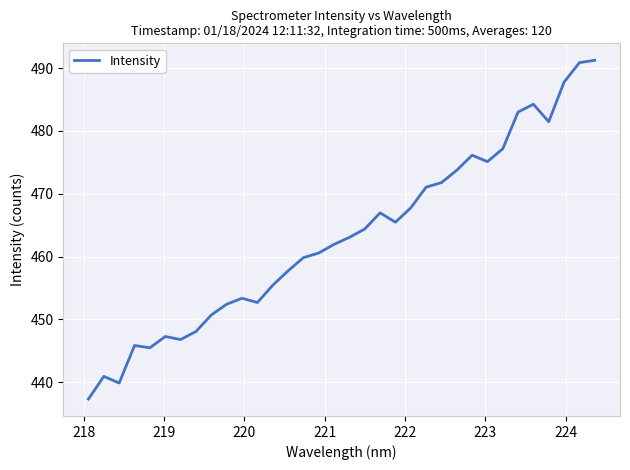

What is the minimum value shown in the chart?

437.3